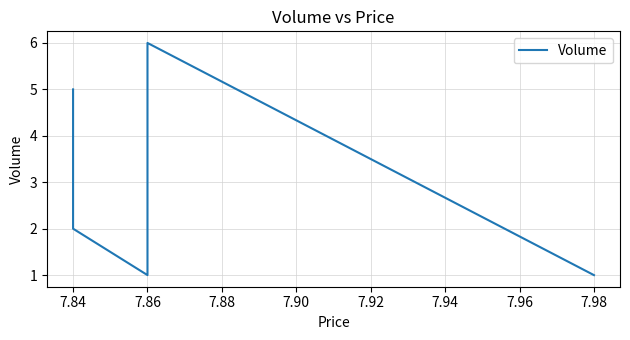

Reading left to right, transcribe all the data shown in this chart.

1	6	1	2	5